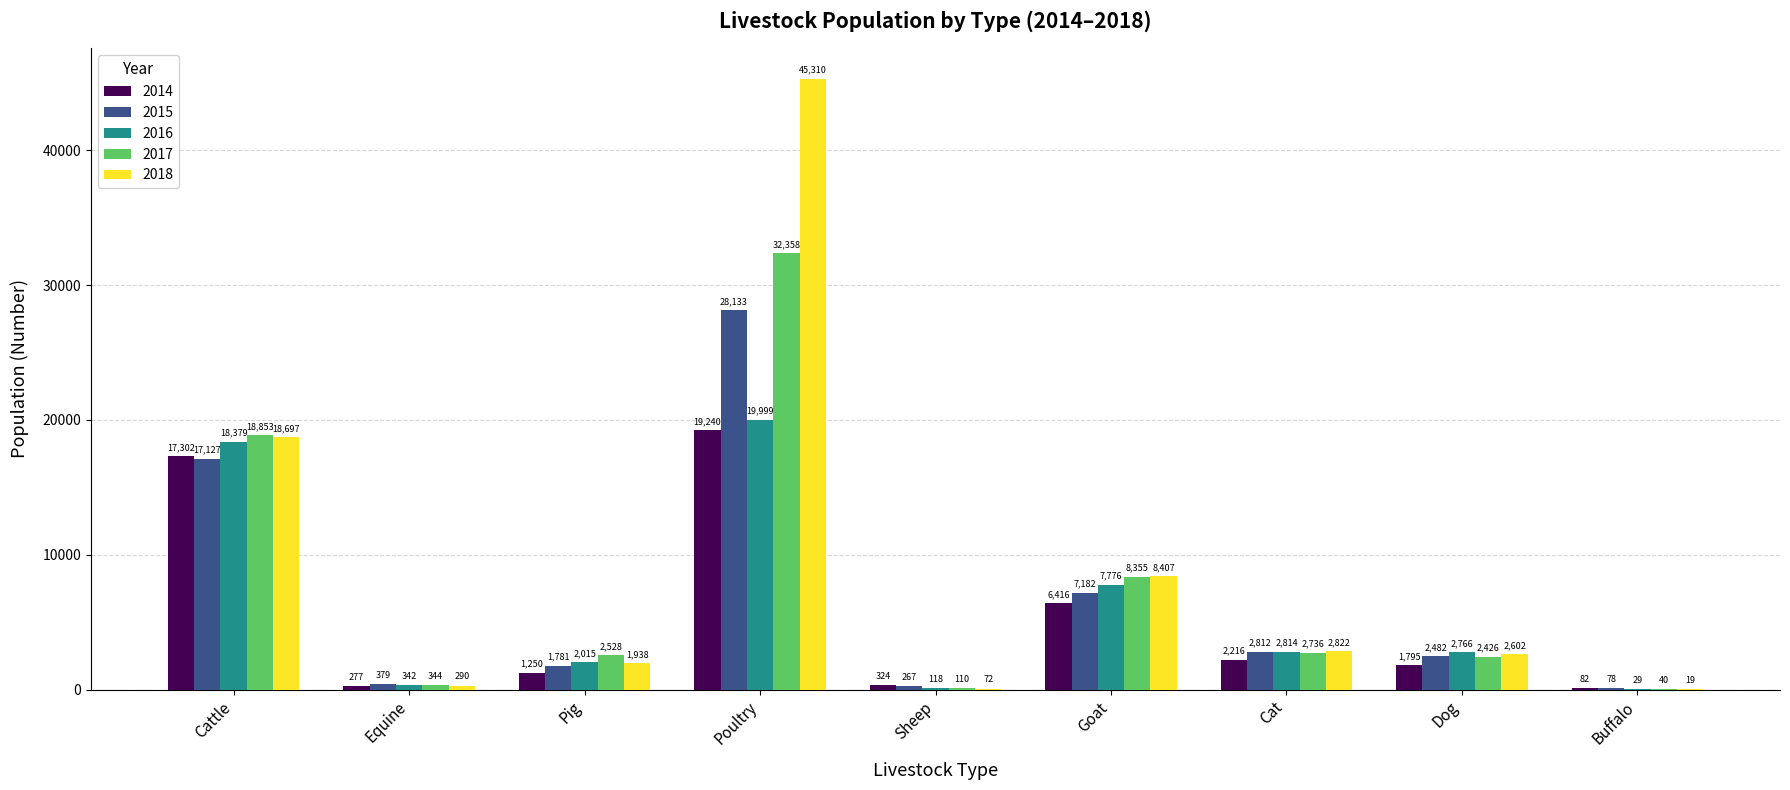

Reading right to left, extract all data points from this chart.

2014: 82	1795	2216	6416	324	19240	1250	277	17302
2015: 78	2482	2812	7182	267	28133	1781	379	17127
2016: 29	2766	2814	7776	118	19999	2015	342	18379
2017: 40	2426	2736	8355	110	32358	2528	344	18853
2018: 19	2602	2822	8407	72	45310	1938	290	18697